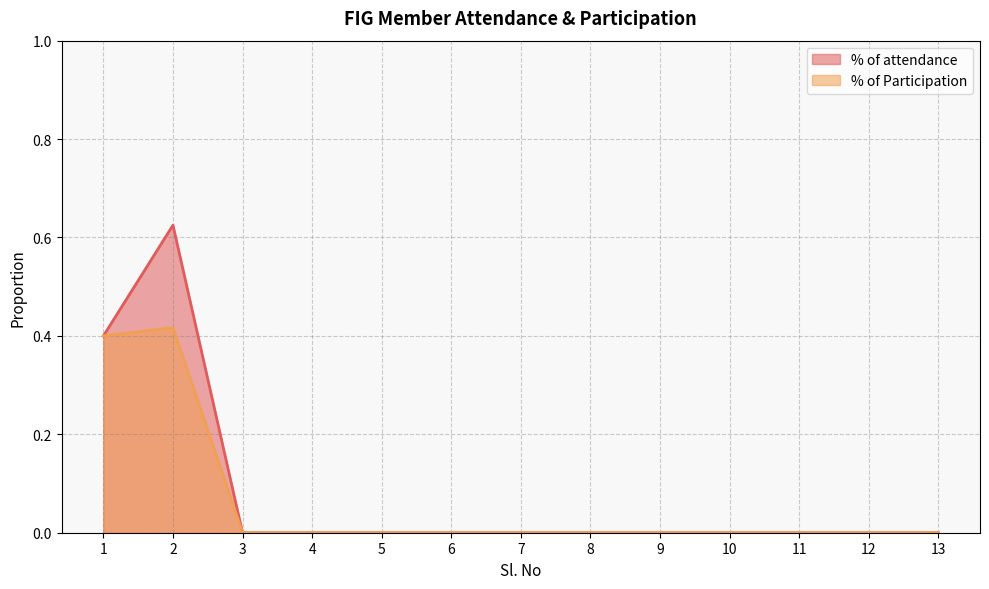

Reading left to right, what are all the values shown in this chart?

% of attendance: 1=0.4	2=0.6	3=0.0	4=0.0	5=0.0	6=0.0	7=0.0	8=0.0	9=0.0	10=0.0	11=0.0	12=0.0	13=0.0
% of Participation: 1=0.4	2=0.4	3=0.0	4=0.0	5=0.0	6=0.0	7=0.0	8=0.0	9=0.0	10=0.0	11=0.0	12=0.0	13=0.0